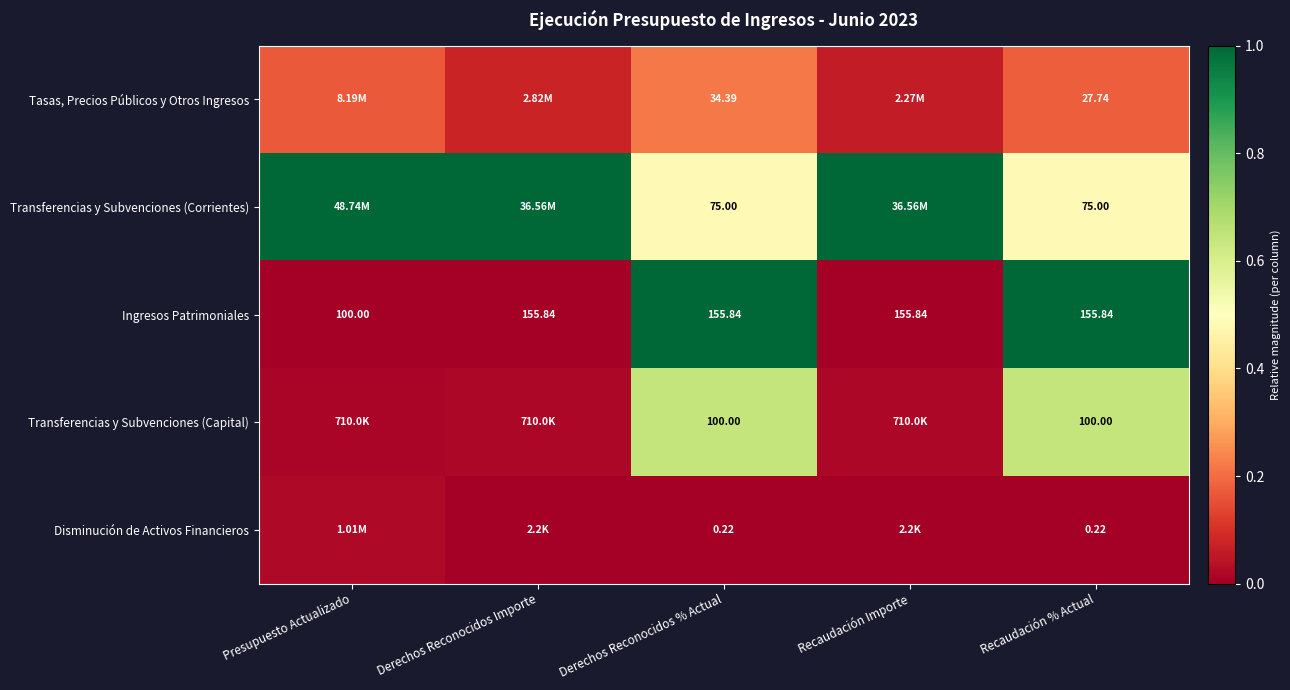

At which label is Ingresos Patrimoniales closest to 127?

Presupuesto Actualizado